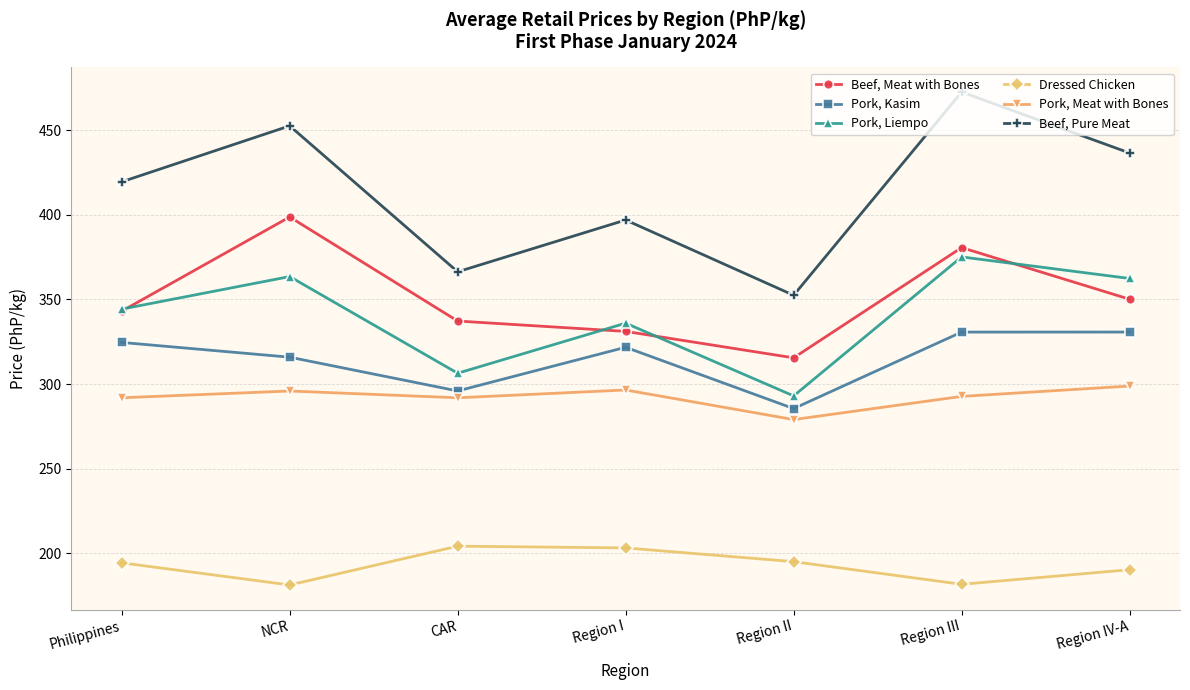

Rank the series at NCR from highest to lowest value.

Beef, Pure Meat, Beef, Meat with Bones, Pork, Liempo, Pork, Kasim, Pork, Meat with Bones, Dressed Chicken